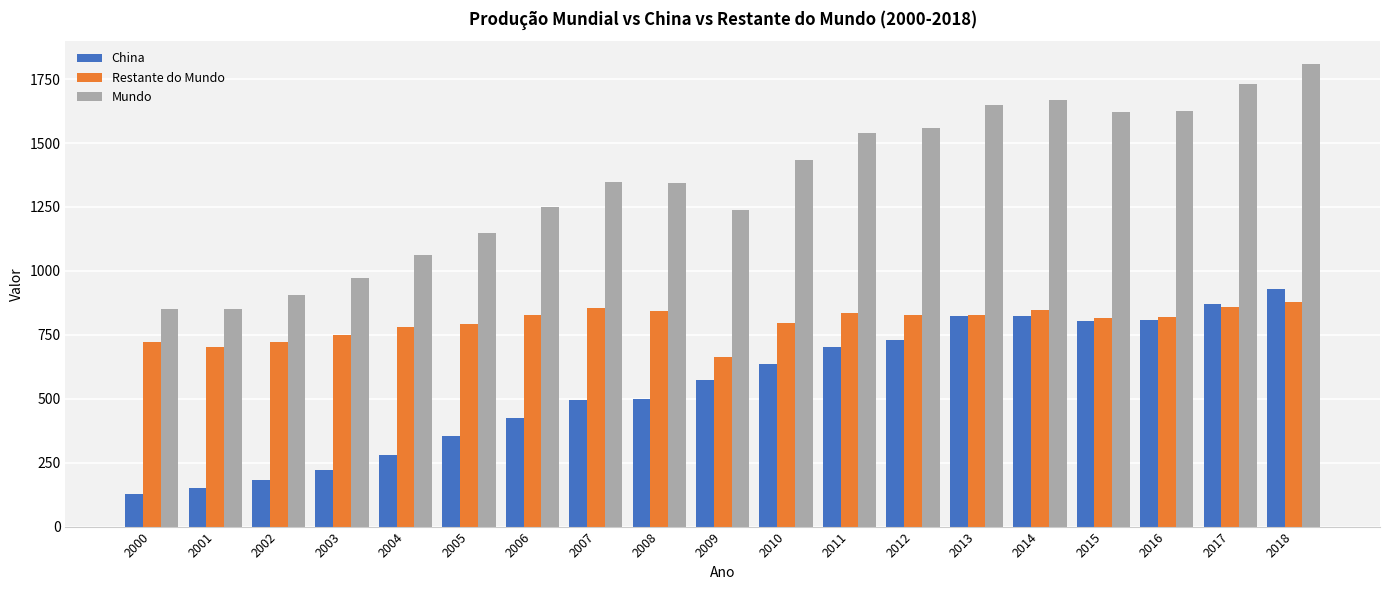

Are the bars horizontal?

No